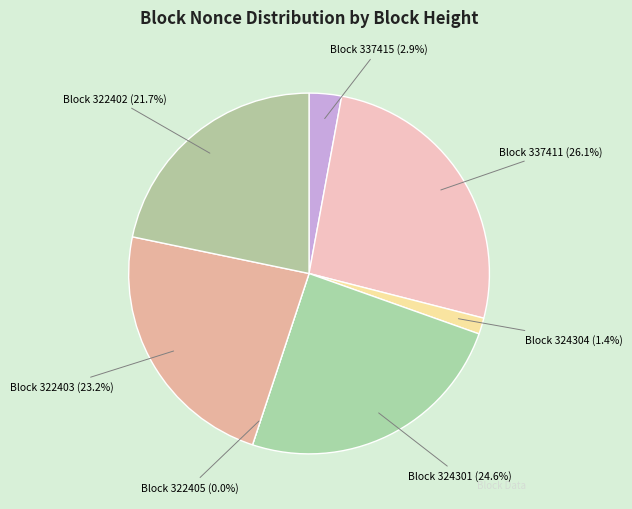

Is there a majority slice in this chart?

No